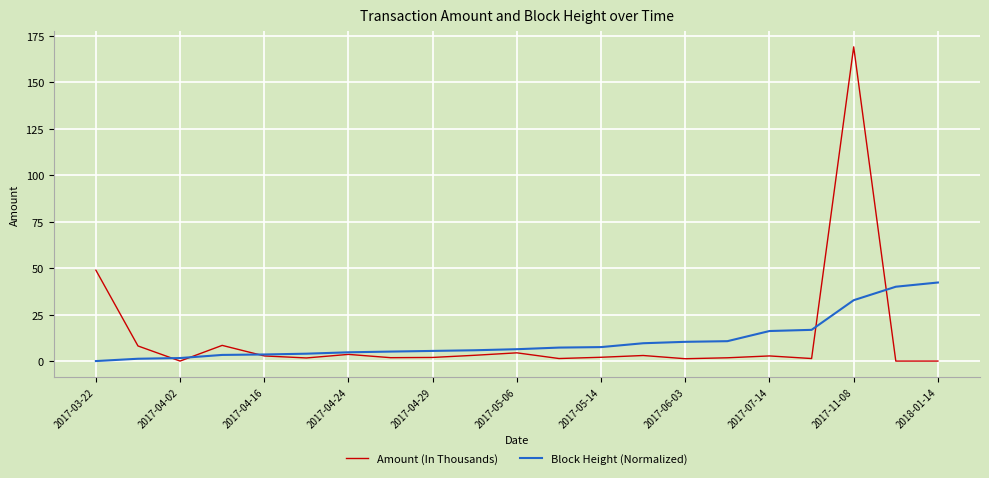

List the series in order of their peak value, highest first.

Amount (In Thousands), Block Height (Normalized)